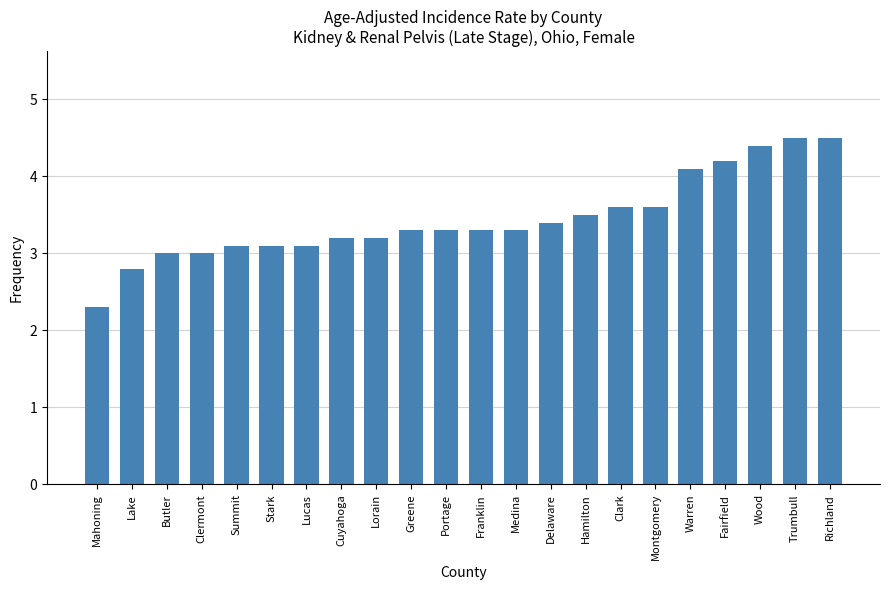

What is the smallest value displayed?

2.3